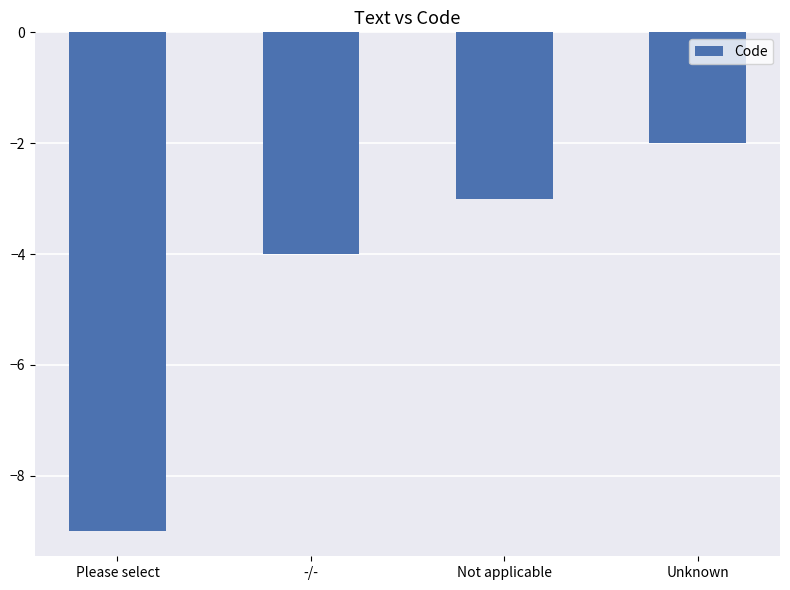

List the labels in order of value, largest first.

Unknown, Not applicable, -/-, Please select